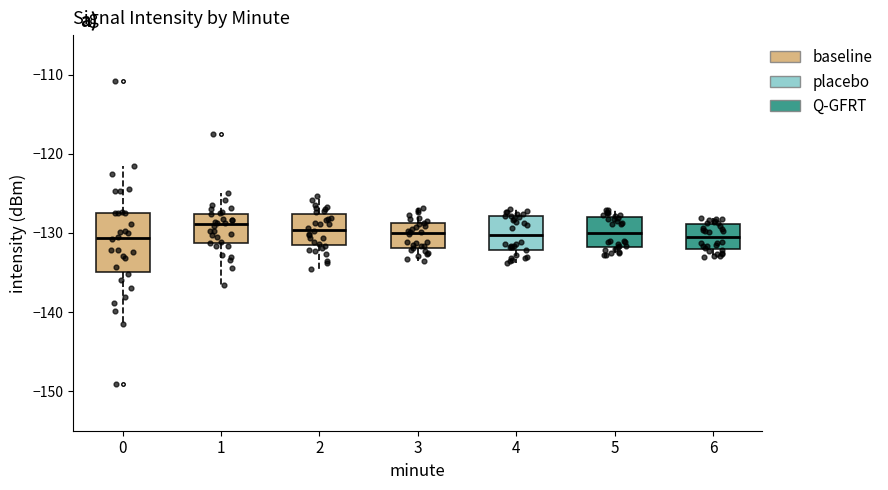

Reading left to right, read every box against the y-axis: the position of its median line, the range the box covers, and the ends of its whiskers. The values are not printed on the chart, so give them approximately, as read against the axis.

0: median -131, box -135 to -127, whiskers -141 to -122
1: median -129, box -131 to -128, whiskers -137 to -125
2: median -130, box -132 to -128, whiskers -134 to -125
3: median -130, box -132 to -129, whiskers -133 to -127
4: median -130, box -132 to -128, whiskers -134 to -127
5: median -130, box -132 to -128, whiskers -133 to -127
6: median -130, box -132 to -129, whiskers -133 to -128